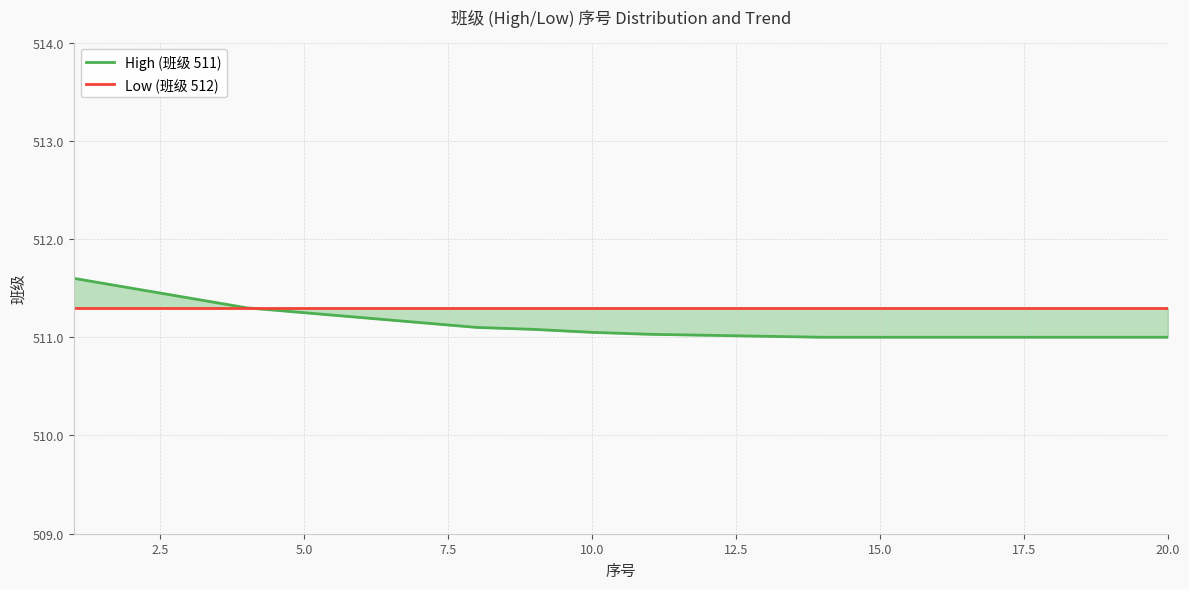

What is the difference between the maximum and minimum values in the High (班级 511) series?

0.6